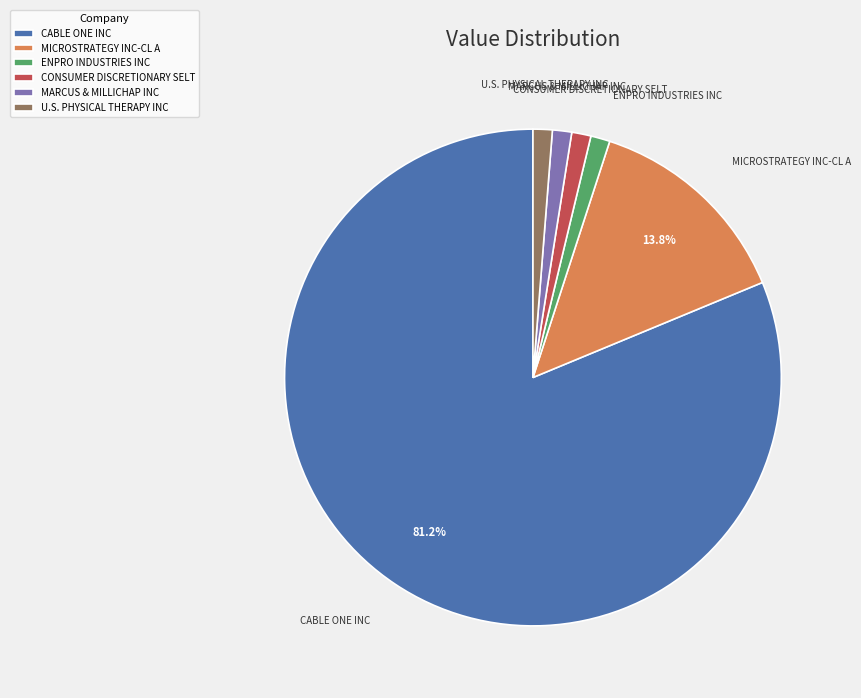

Combined, do CABLE ONE INC and ENPRO INDUSTRIES INC account for over 50%?

Yes